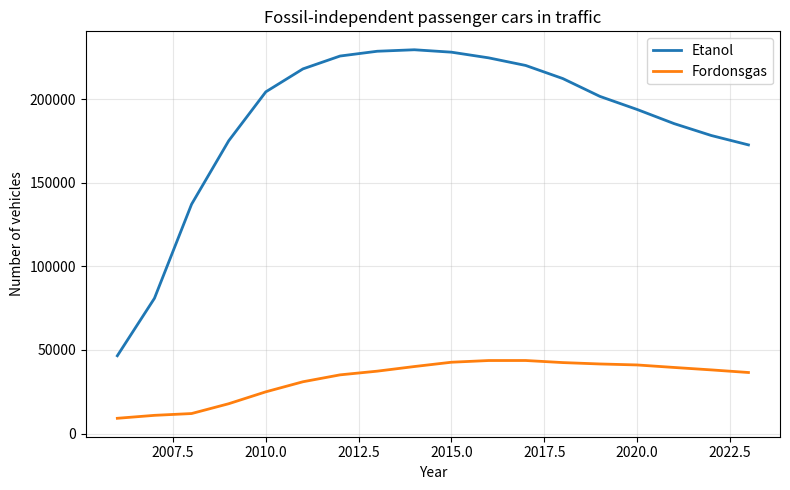

Which series has the largest range (max minus min)?

Etanol